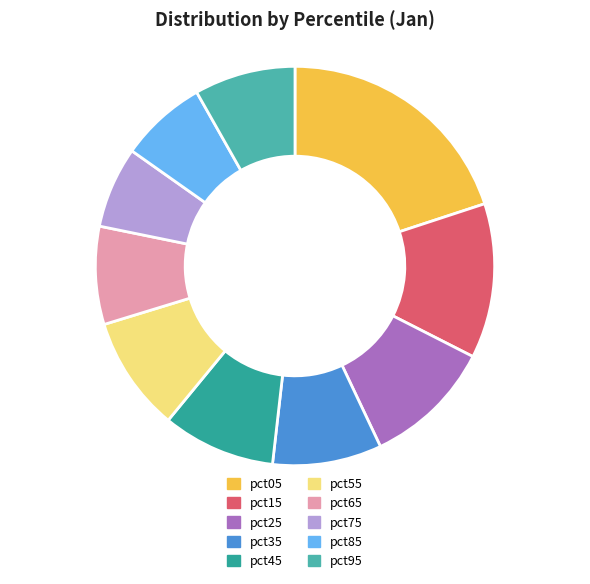

Is there any slice that represents more than half of the pie?

No